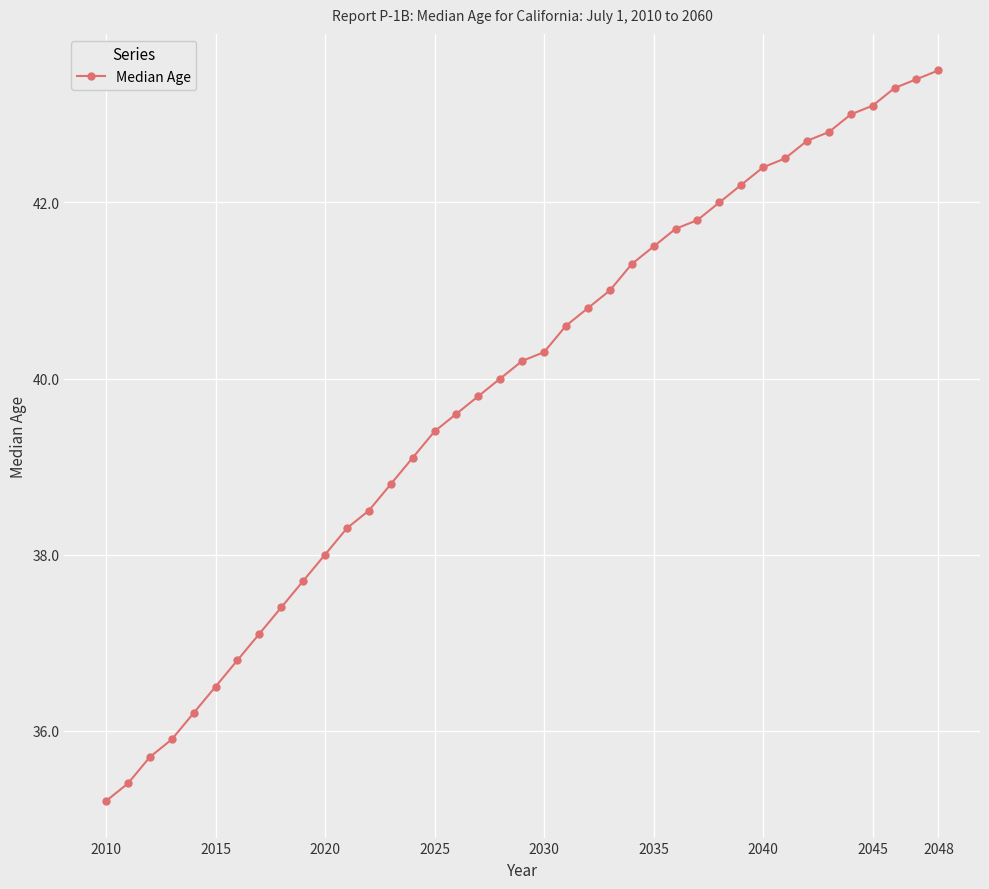

What is the sum of all values?

1555.5